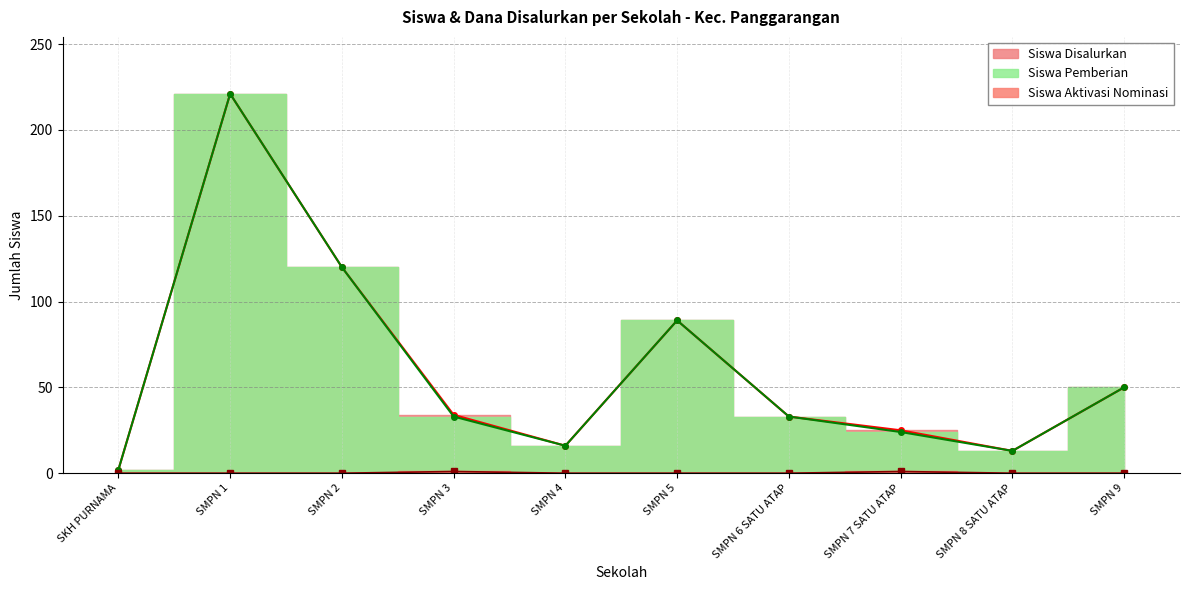

What position from the right is SMPN 6 SATU ATAP?

4